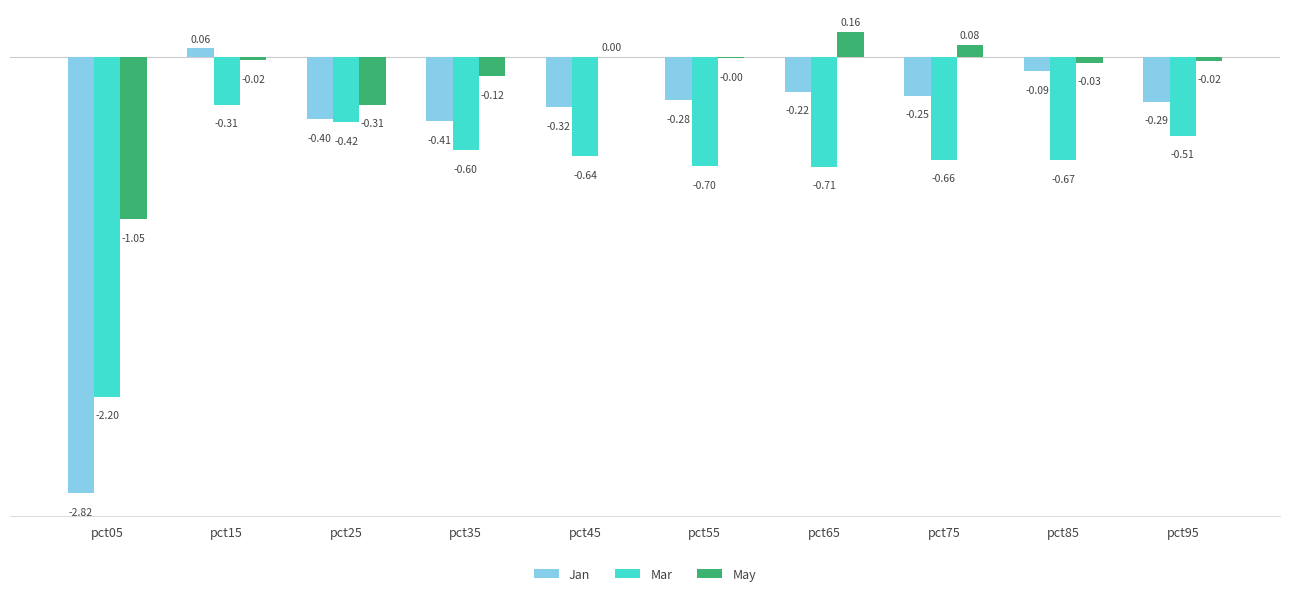

Which series changed the most between pct35 and pct45?

May